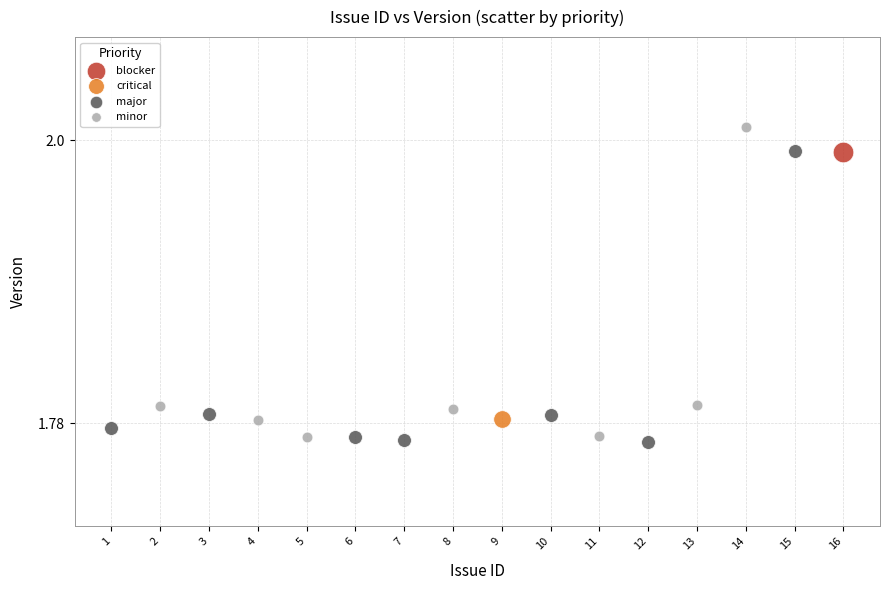

What are all the series names shown in the legend?

blocker, critical, major, minor